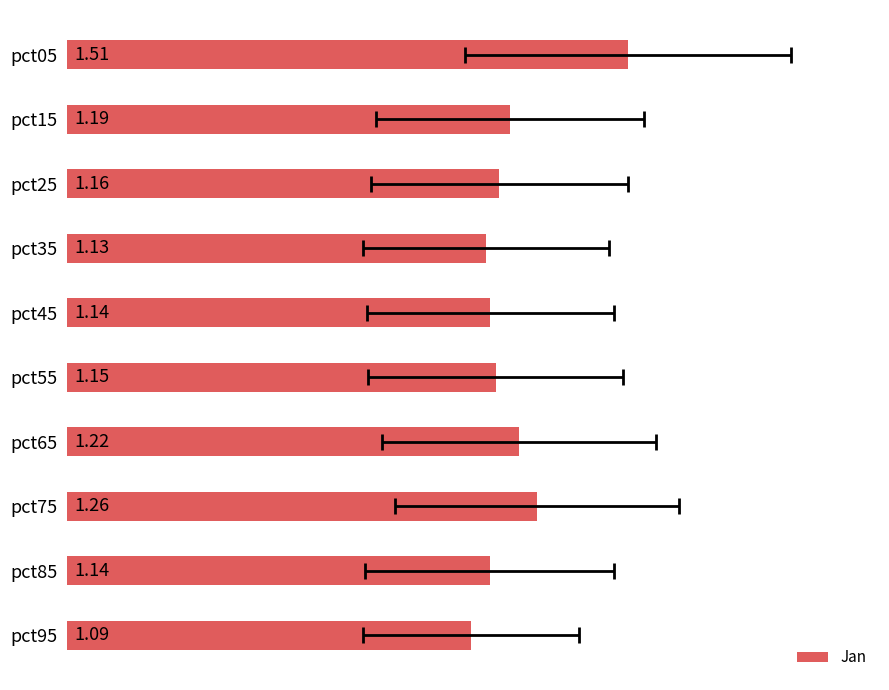

Reading left to right, what are all the values shown in this chart?

1.5	1.2	1.2	1.1	1.1	1.2	1.2	1.3	1.1	1.1